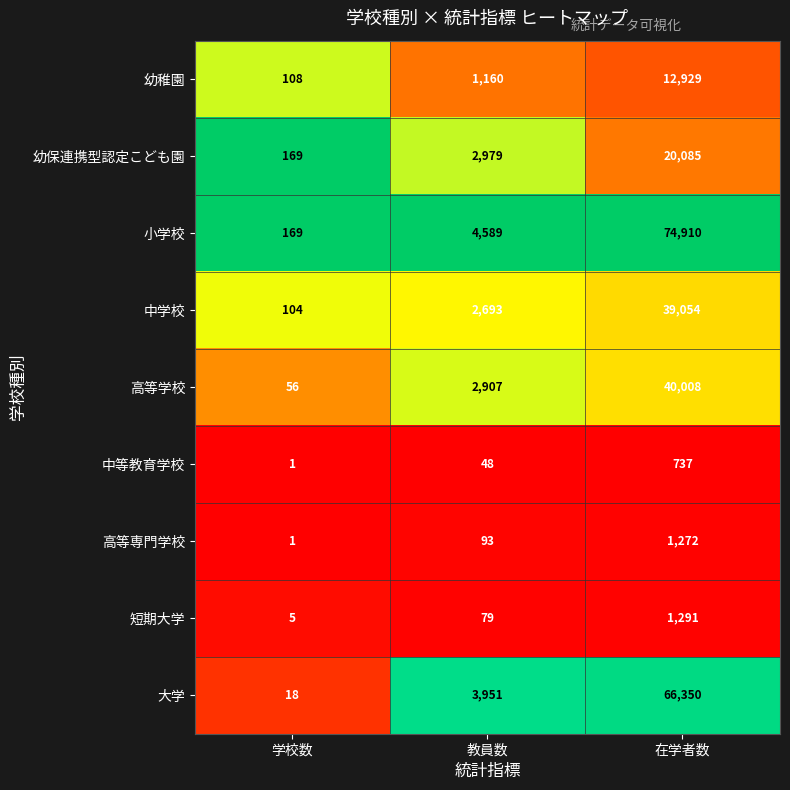

Which series has the widest spread of values?

小学校